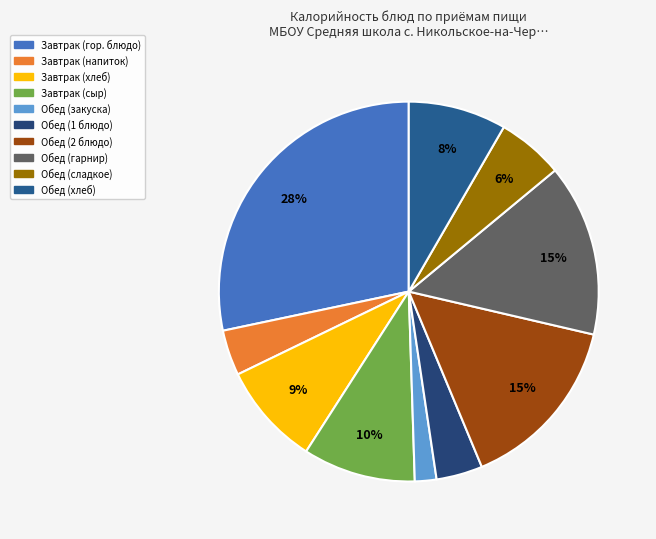

Count the number of slices in the pie.

10